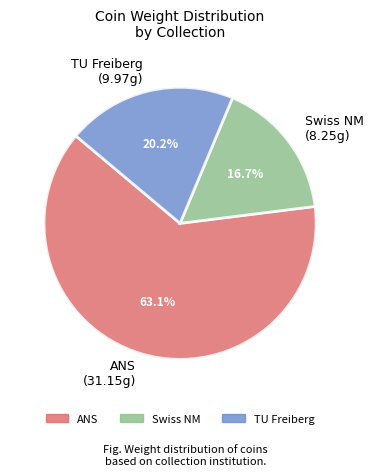

Which slice is the largest?

ANS (31.15g)